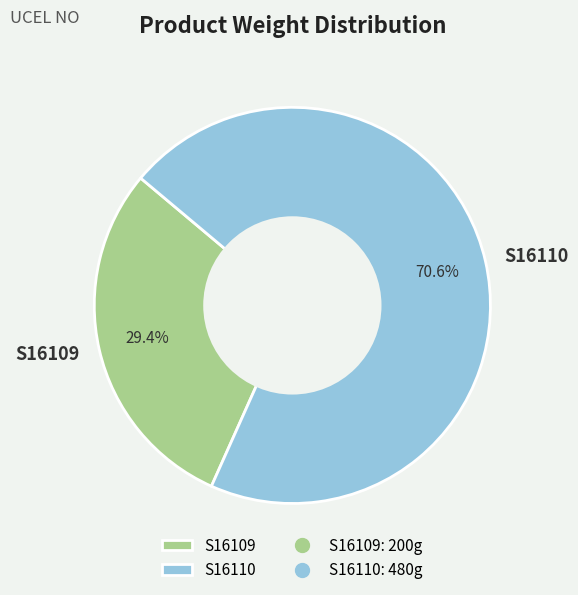

Combined, do S16110 and S16109 account for over 50%?

Yes